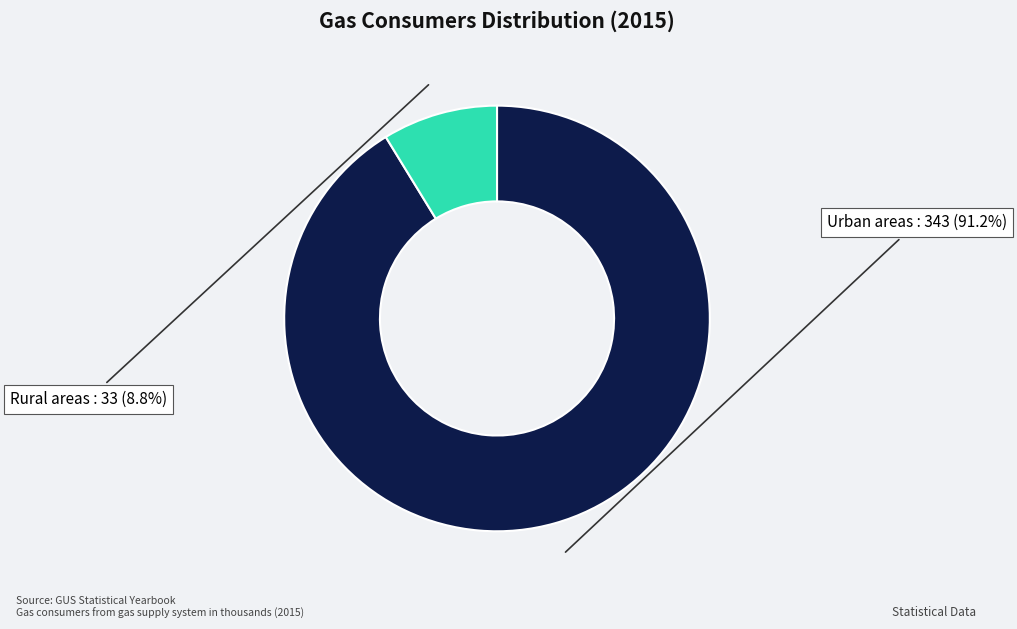

Rank the categories by value from lowest to highest.

Rural areas, Urban areas